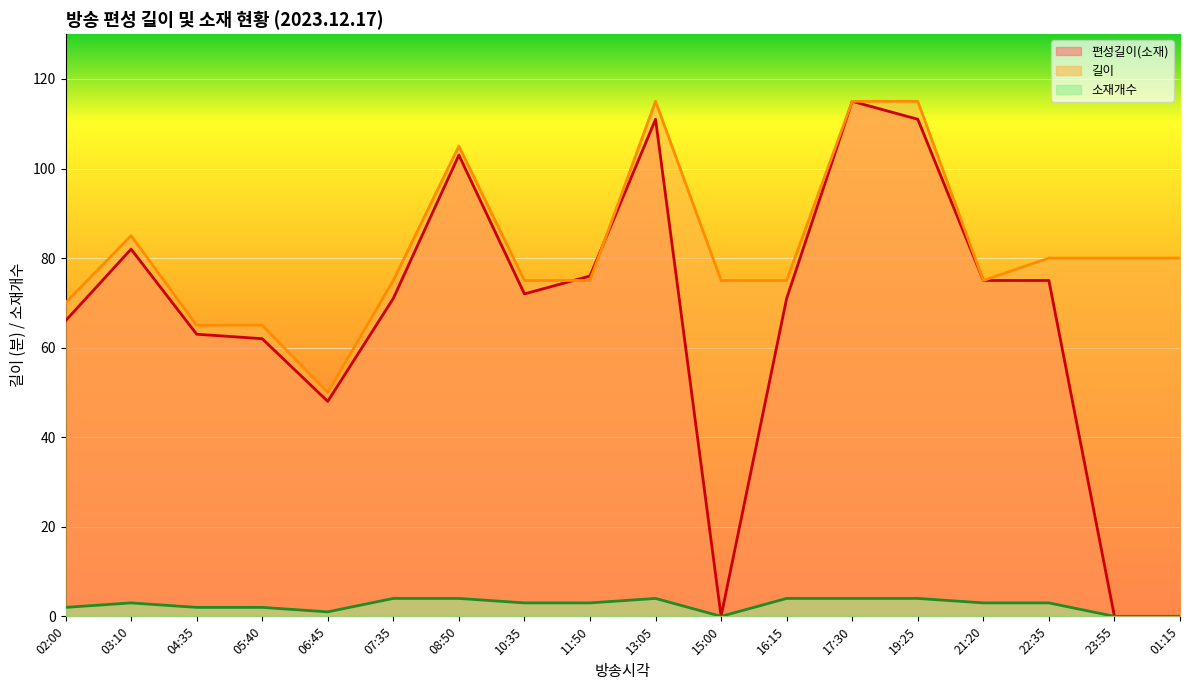

At 22:35, list the series in order from largest to smallest.

길이, 편성길이(소재), 소재개수